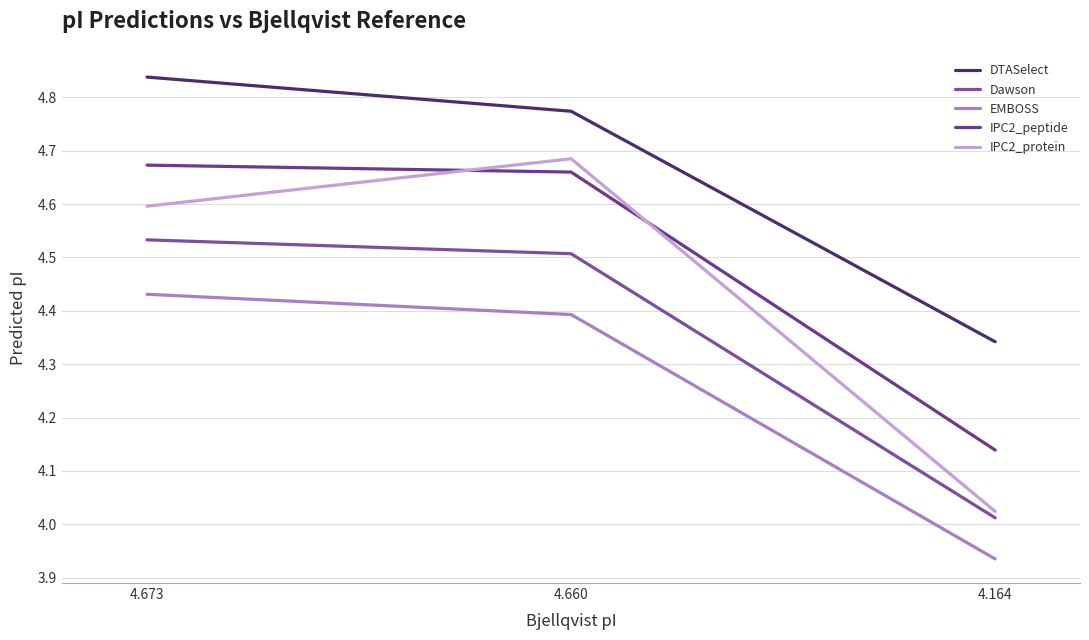

Is the value of IPC2_peptide at 4.660 greater than the value of EMBOSS at 4.164?

Yes